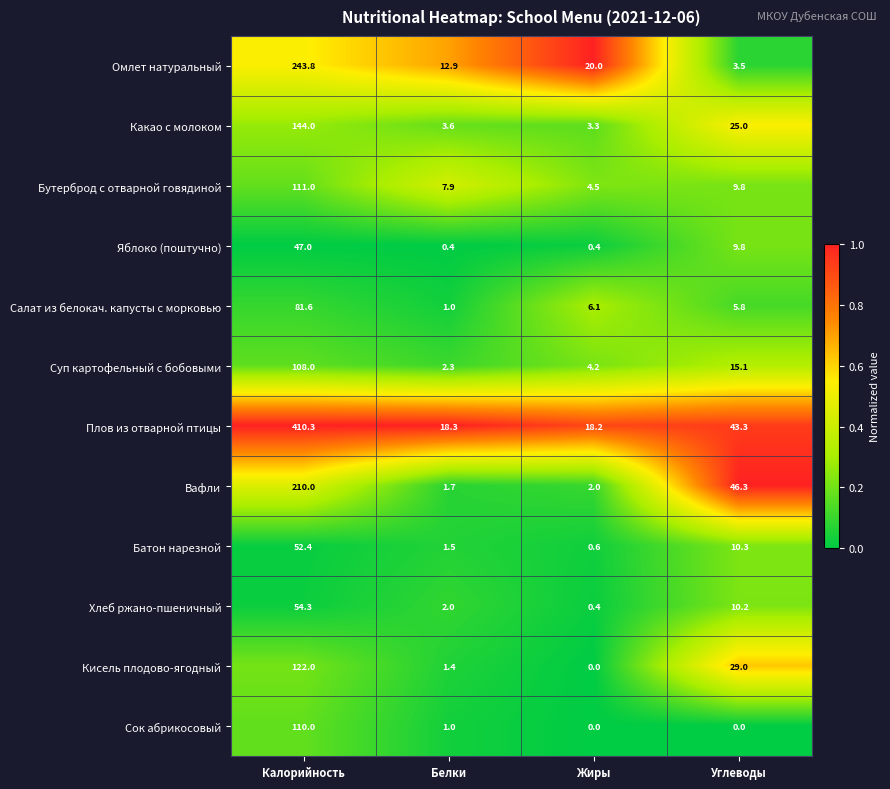

At which label is Вафли closest to 105?

Углеводы